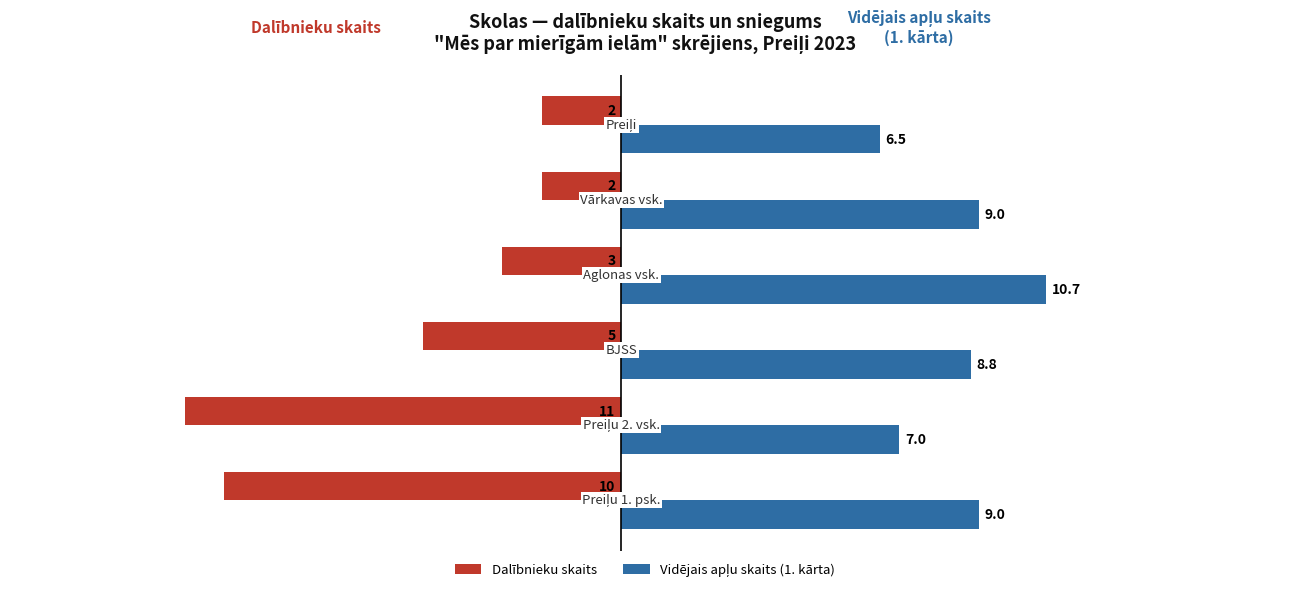

How many Dalībnieku skaits values are between -10 and -2?

5